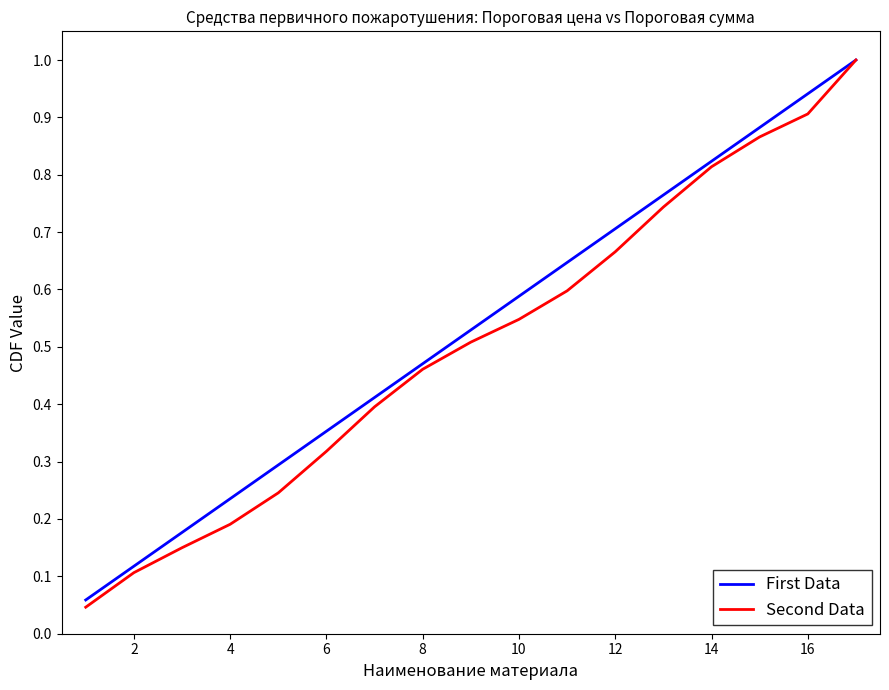

Which series has the widest spread of values?

Second Data